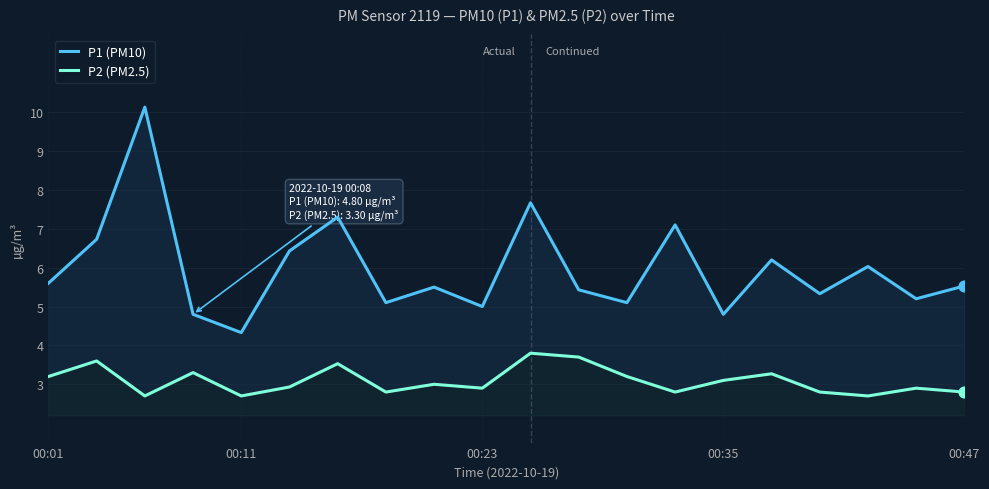

At how many categories does at least one series exceed 7?

4